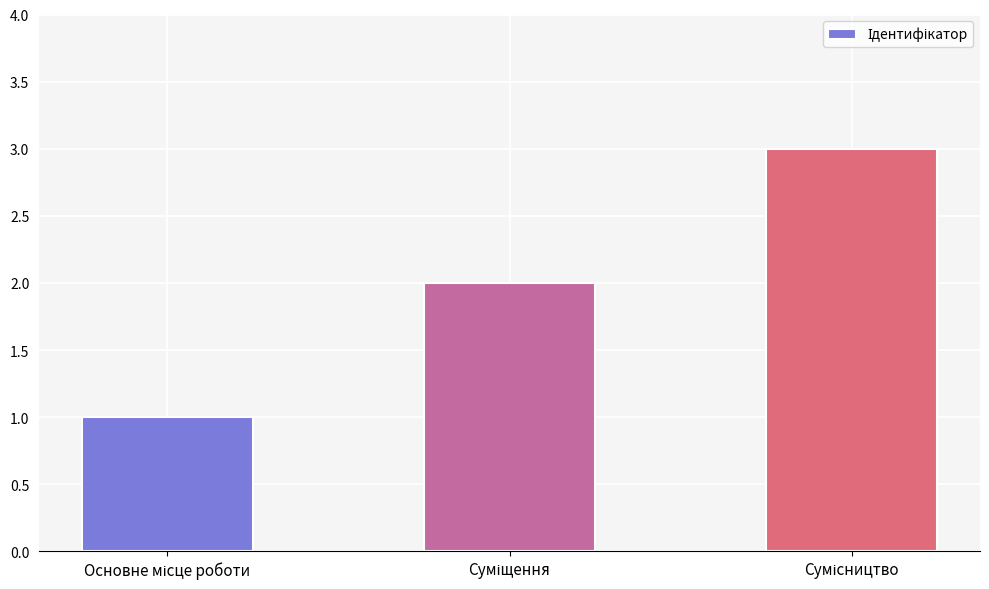

How many values are below 2?

1